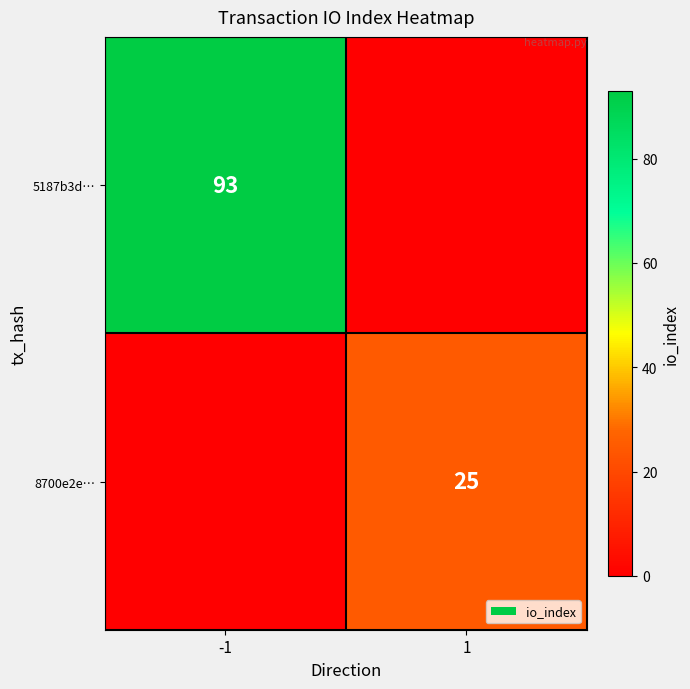

The value of 8700e2e… at 1 is 17. True or false?

False